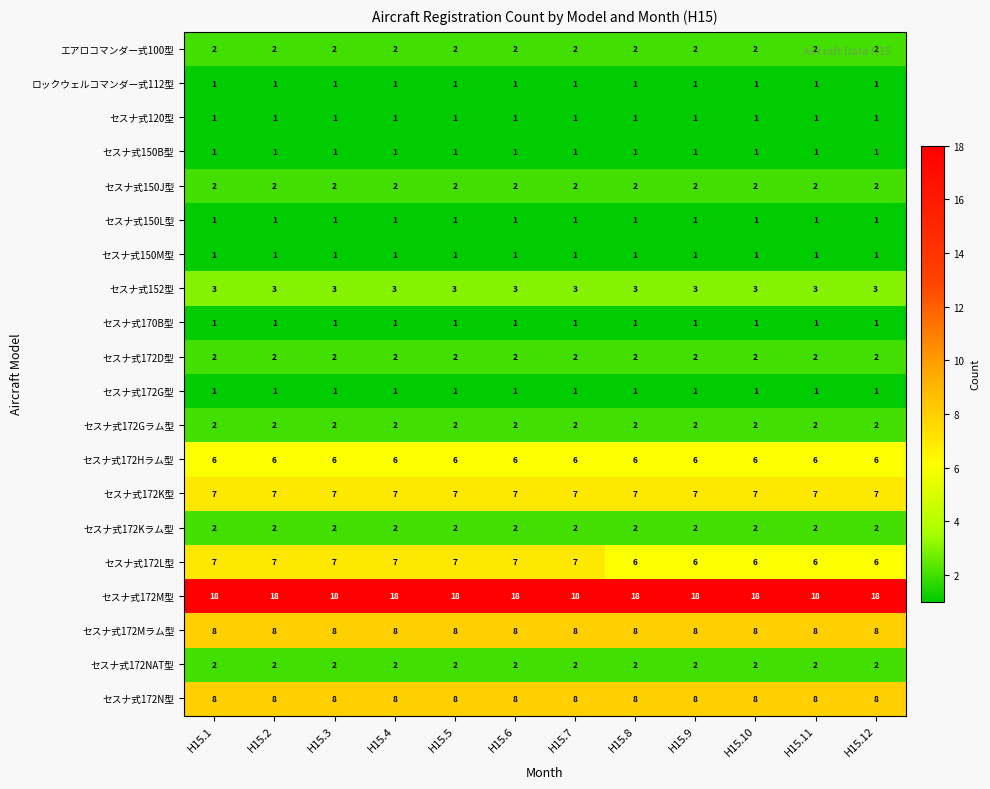

At how many categories does at least one series exceed 7?

12